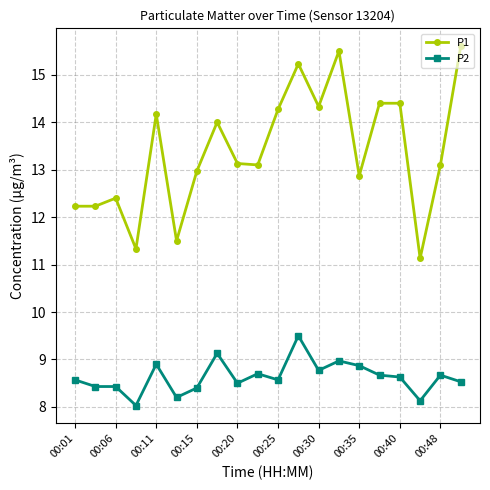

True or false: P2 has more than 2 points higher than both neighbors.

True